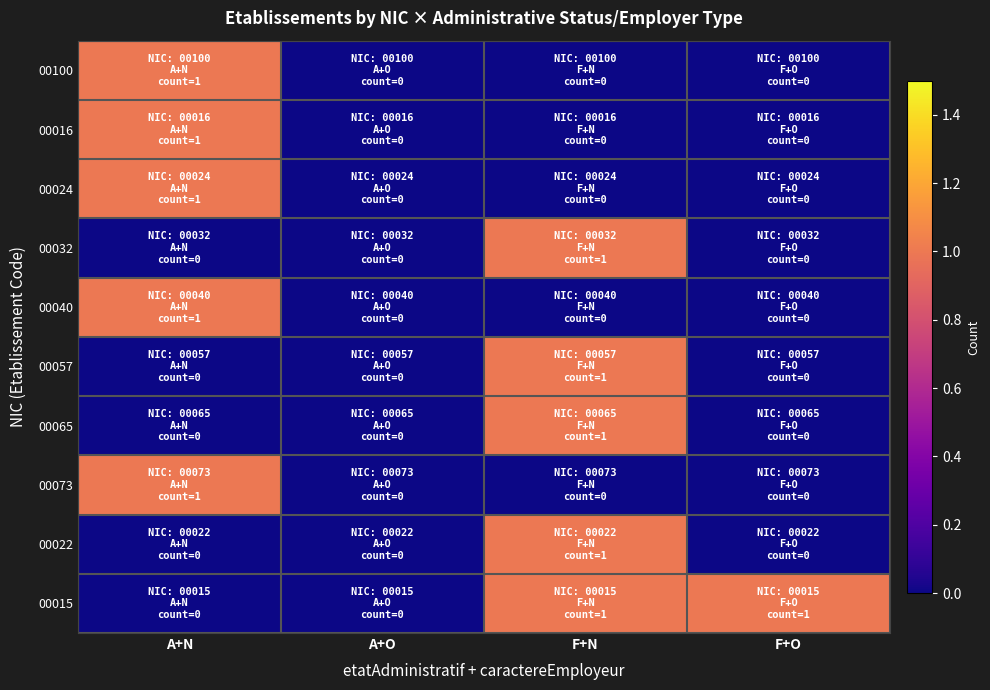

Reading right to left, list all the values displayed in this chart.

00100: F+O=0	F+N=0	A+O=0	A+N=1
00016: F+O=0	F+N=0	A+O=0	A+N=1
00024: F+O=0	F+N=0	A+O=0	A+N=1
00032: F+O=0	F+N=1	A+O=0	A+N=0
00040: F+O=0	F+N=0	A+O=0	A+N=1
00057: F+O=0	F+N=1	A+O=0	A+N=0
00065: F+O=0	F+N=1	A+O=0	A+N=0
00073: F+O=0	F+N=0	A+O=0	A+N=1
00022: F+O=0	F+N=1	A+O=0	A+N=0
00015: F+O=1	F+N=1	A+O=0	A+N=0